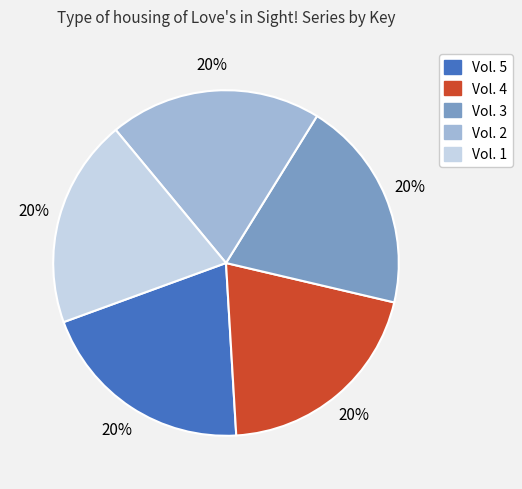

Combined, do Vol. 1 and Vol. 5 account for over 50%?

No